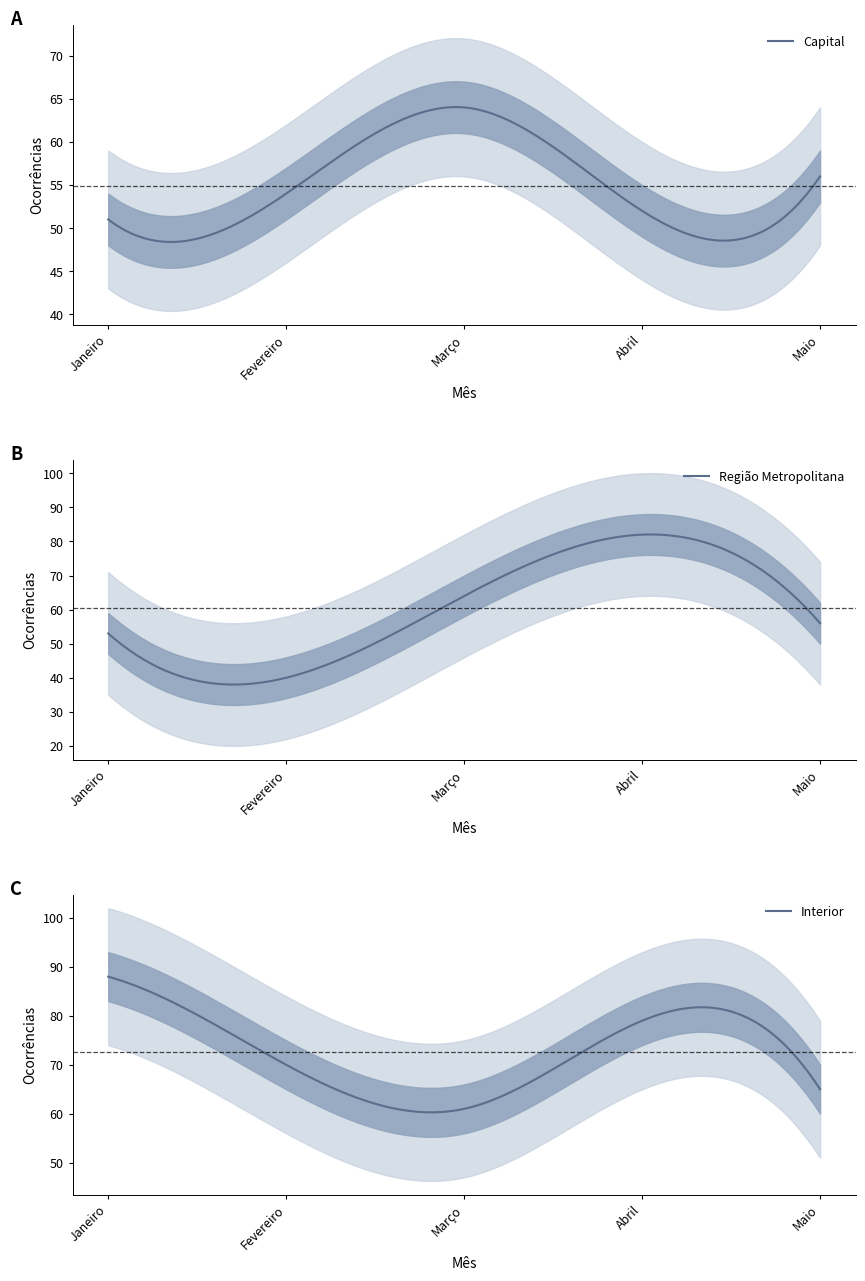

At which label does Região Metropolitana reach its peak?

Abril